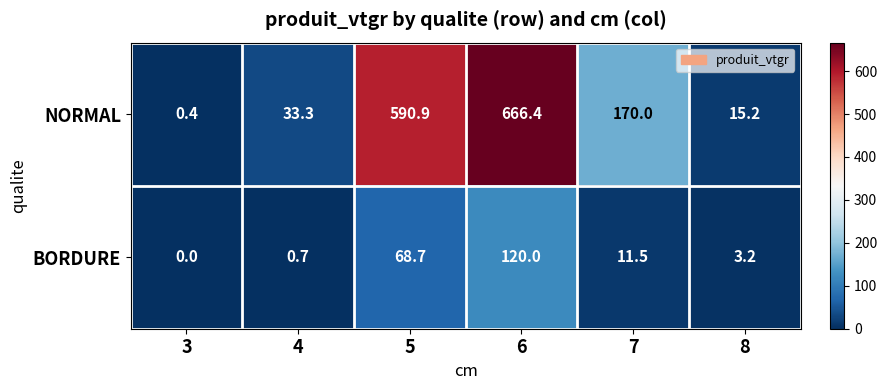

Which series has the largest range (max minus min)?

NORMAL